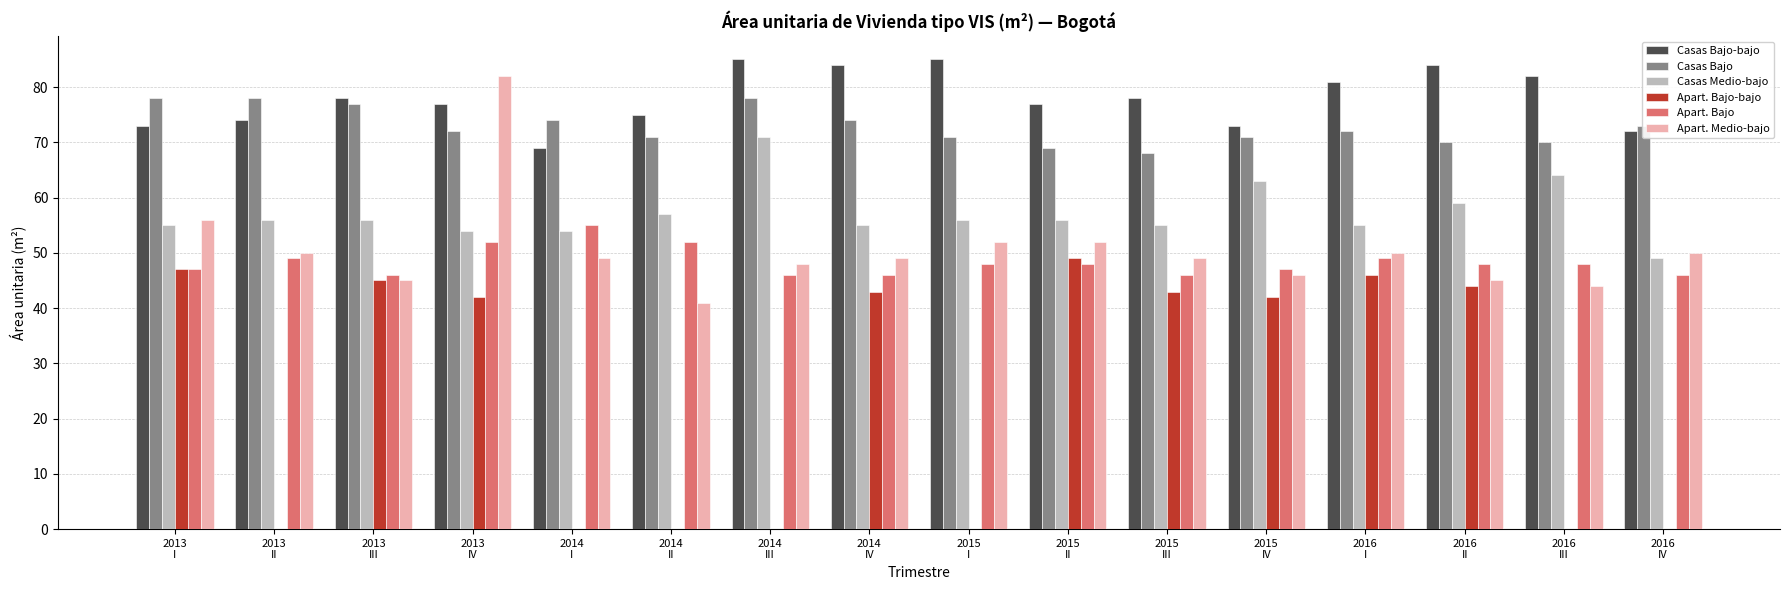

How many distinct data groups are displayed?

6